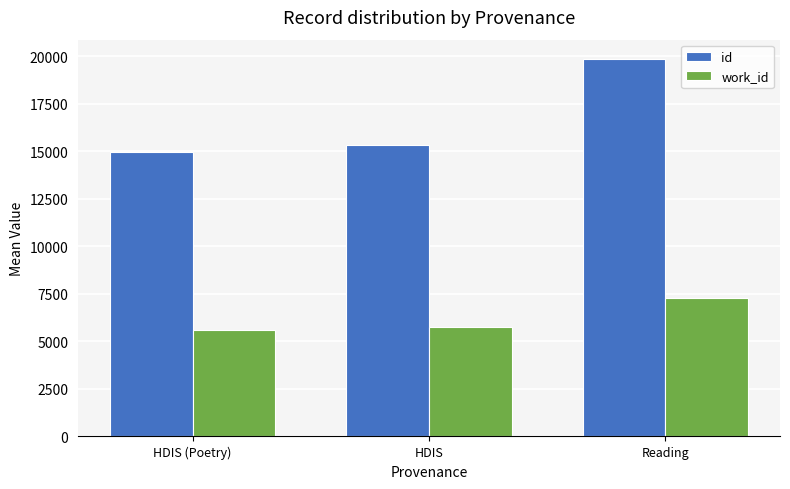

How many data points in id are less than 15329?

1